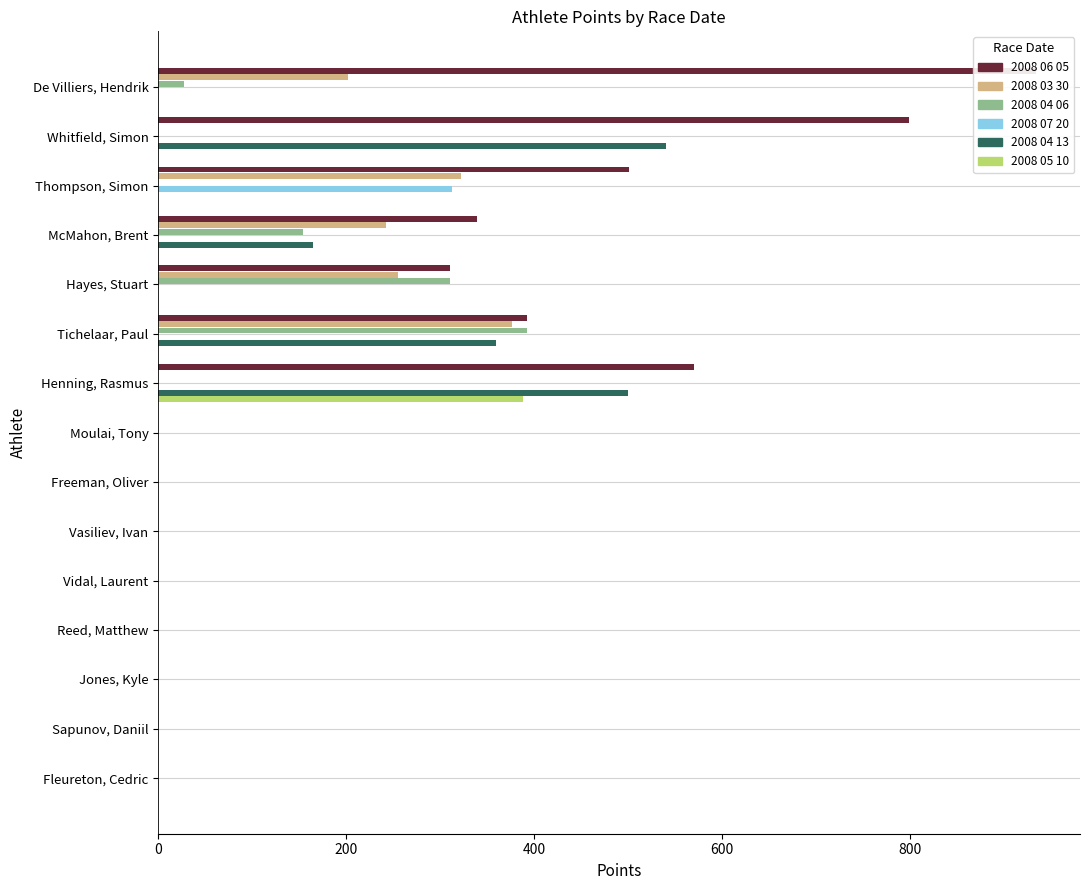

Does the chart contain any negative values?

No